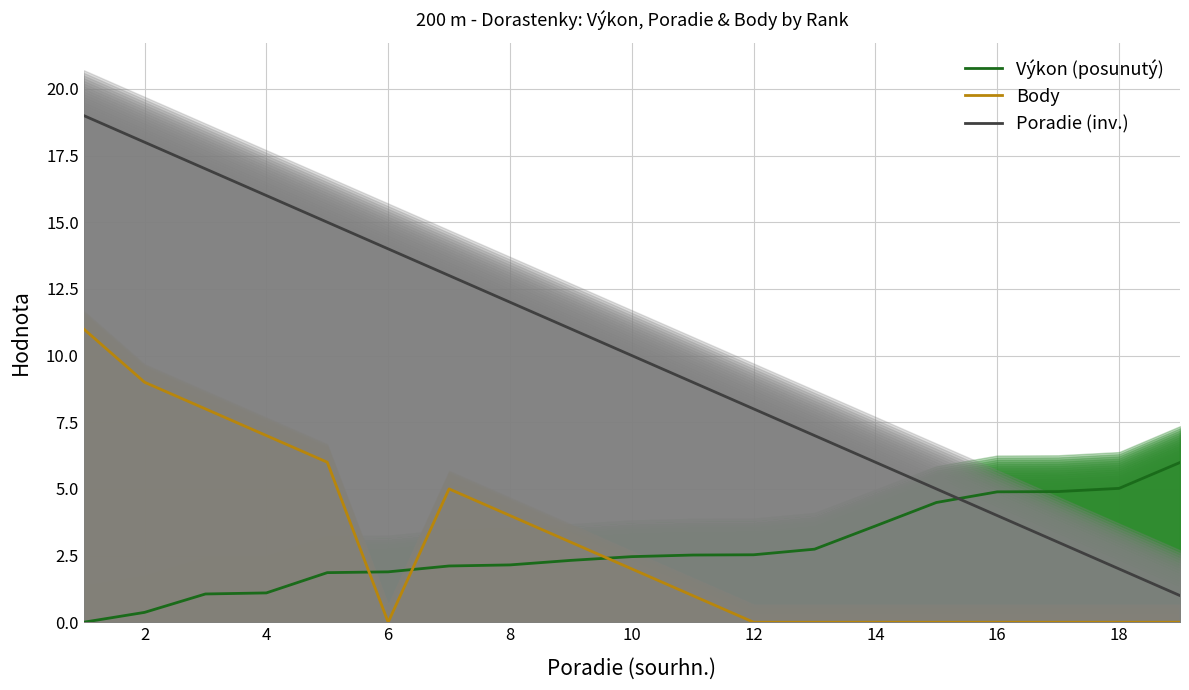

What is the average value of the Výkon (posunutý) series?

2.7